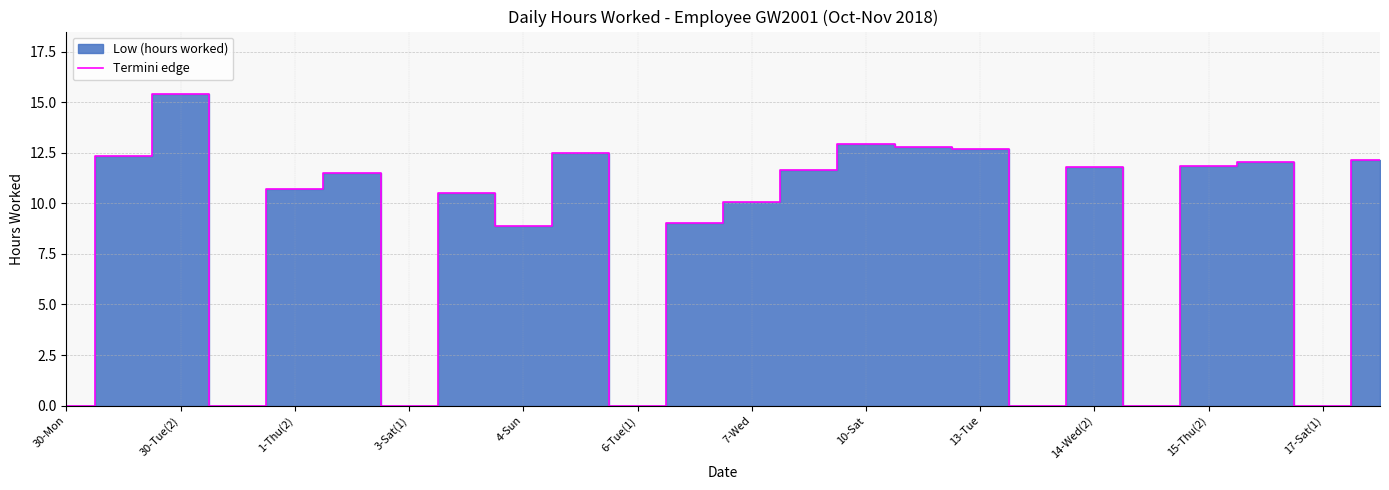

Reading right to left, extract all data points from this chart.

12.1	0.0	12.1	11.8	0.0	11.8	0.0	12.7	12.8	12.9	11.7	10.1	9.0	0.0	12.5	8.9	10.5	0.0	11.5	10.7	0.0	15.4	12.3	0.0